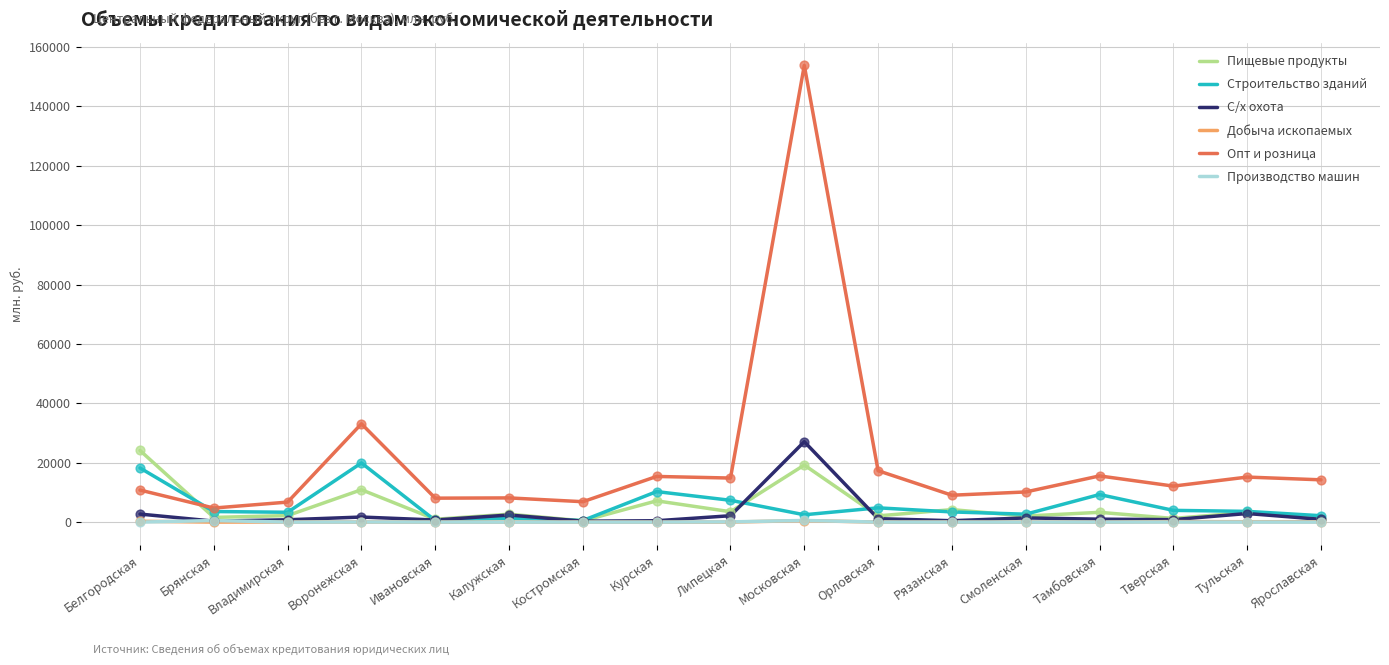

Which series has the largest range (max minus min)?

Опт и розница